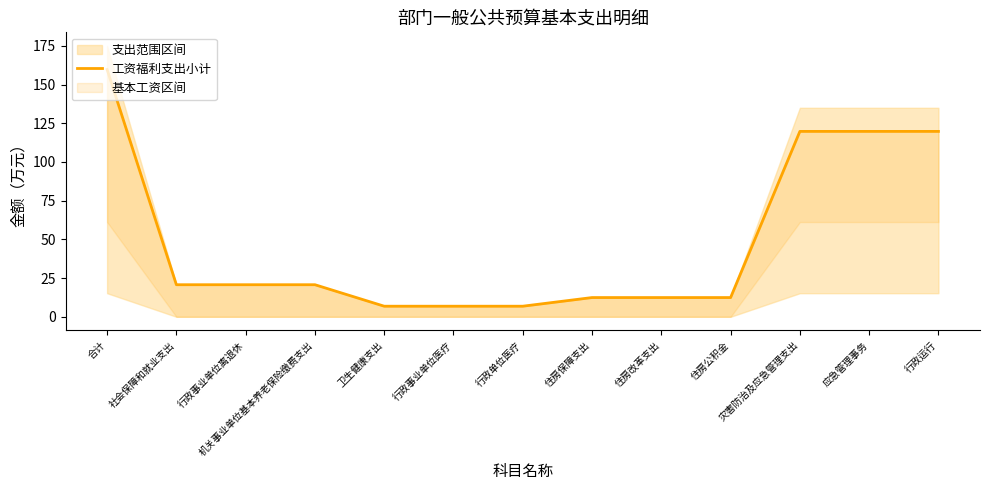

Approximately how many times larger is the value at 住房改革支出 compared to 灾害防治及应急管理支出?

0.1